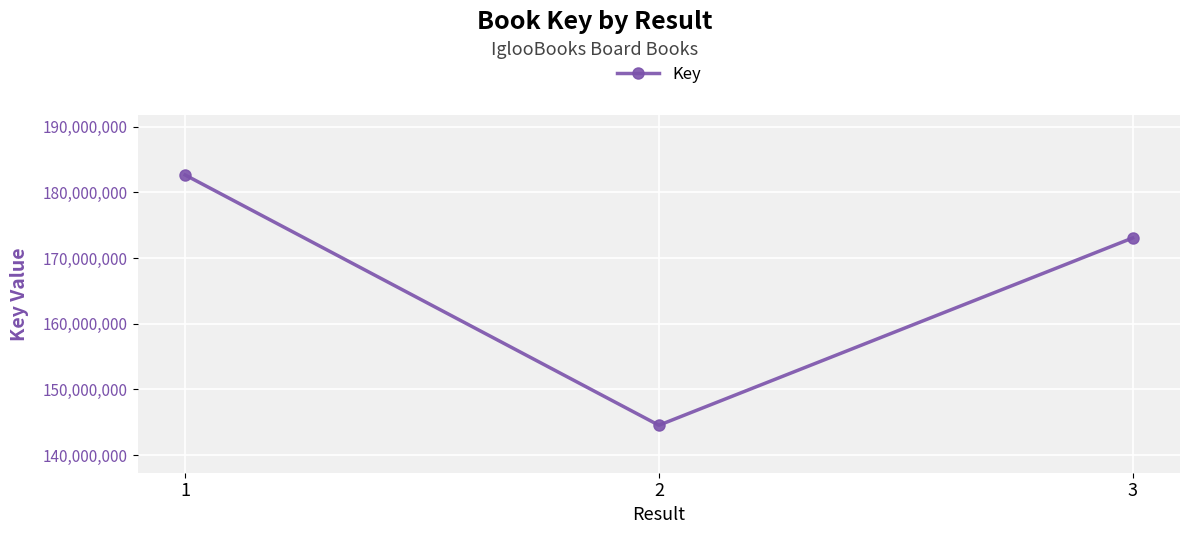

List the labels in order of value, smallest first.

2, 3, 1